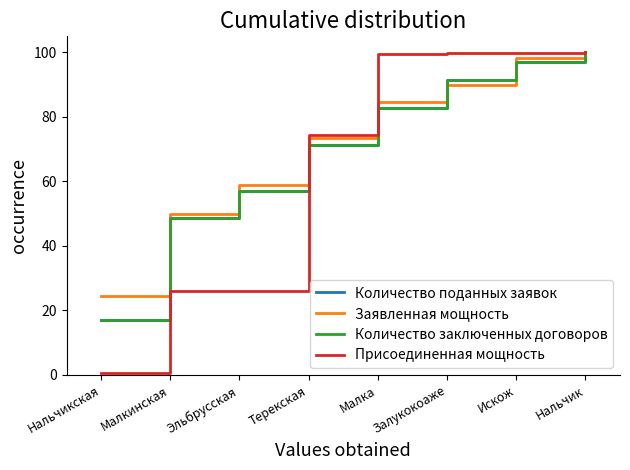

At how many categories does at least one series exceed 93?

4